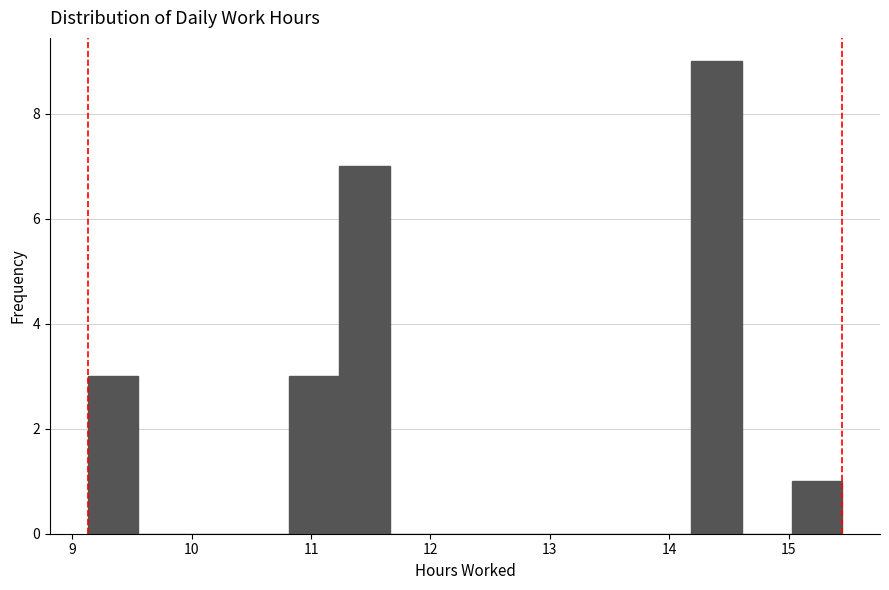

How tall is the bar that spans 14.2 to 14.6 on the x-axis? Neither the bar edges nor the heights are printed on the chart, so give them approximately, as read against the axes.

9